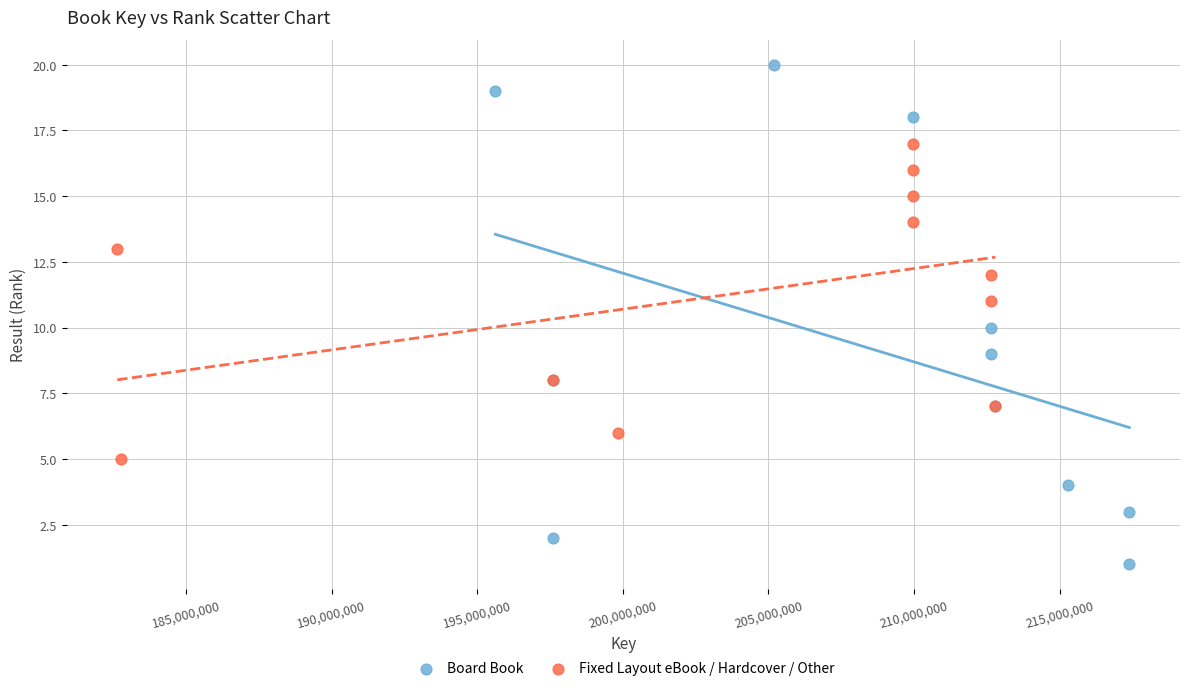

What are all the series names shown in the legend?

Board Book, Fixed Layout eBook / Hardcover / Other